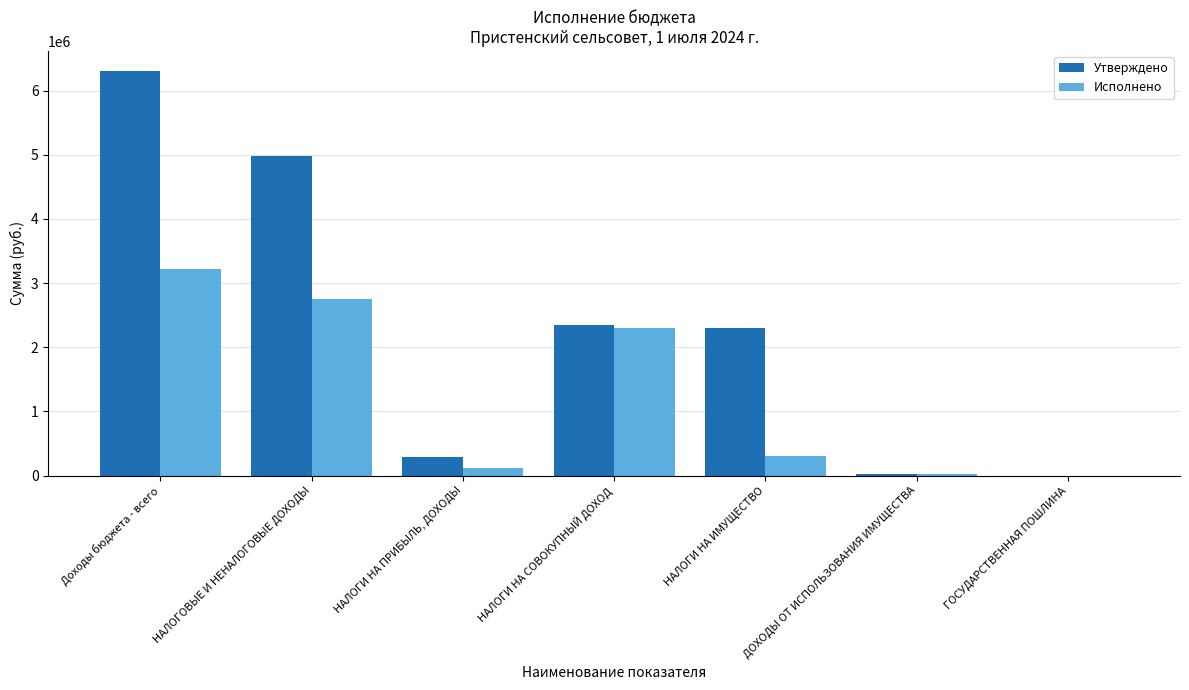

Which series changed the most between НАЛОГОВЫЕ И НЕНАЛОГОВЫЕ ДОХОДЫ and ГОСУДАРСТВЕННАЯ ПОШЛИНА?

Утверждено